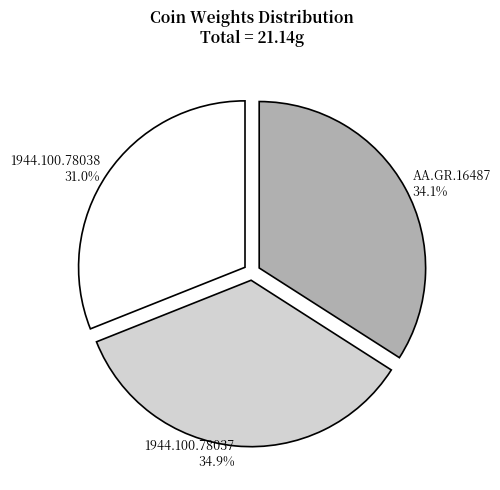

The 1944.100.78038 slice represents 31% of the pie. True or false?

True